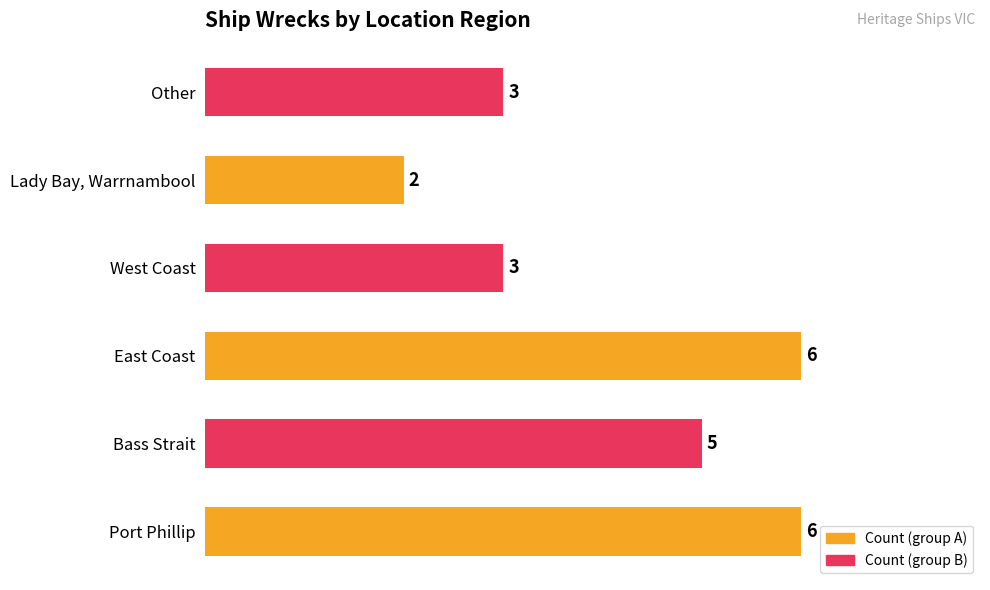

The Count (group A) series shows 3 at Lady Bay, Warrnambool. True or false?

False